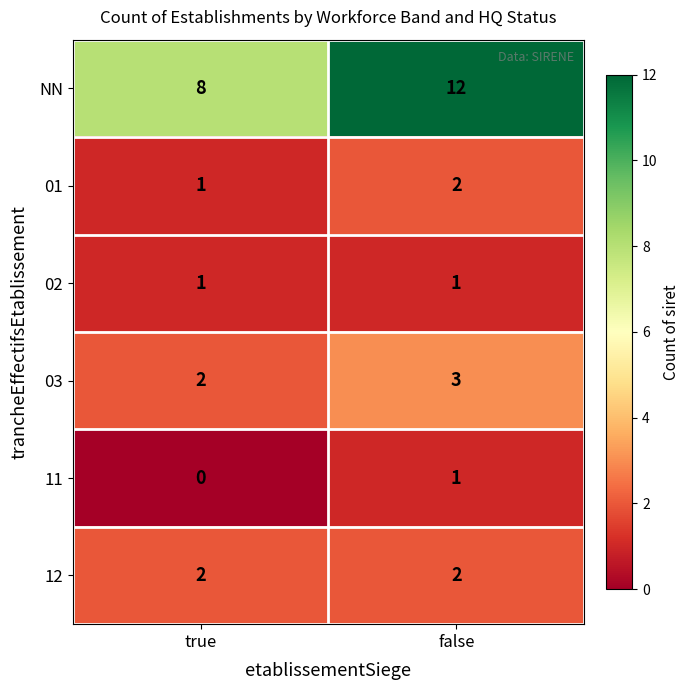

At which category is the sum across all series the highest?

false